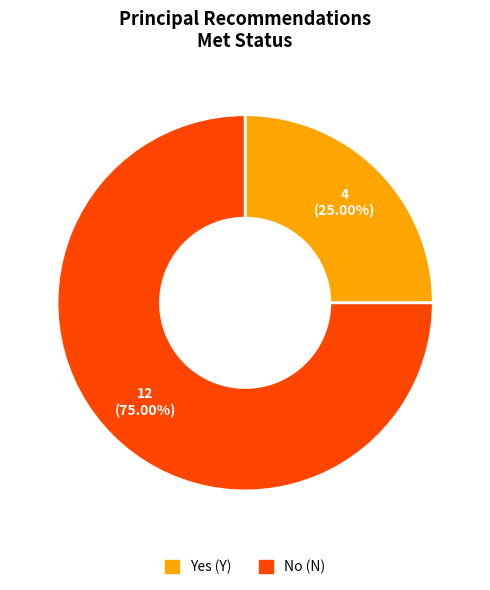

Is there any slice that represents more than half of the pie?

Yes